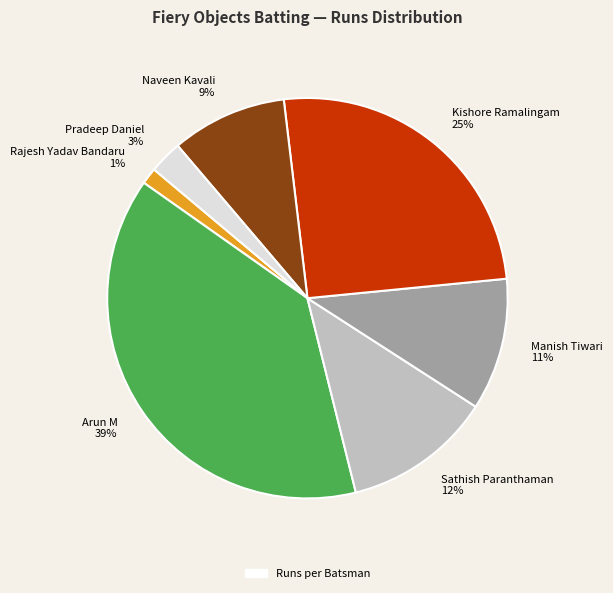

Which has a higher value, Kishore Ramalingam or Manish Tiwari?

Kishore Ramalingam